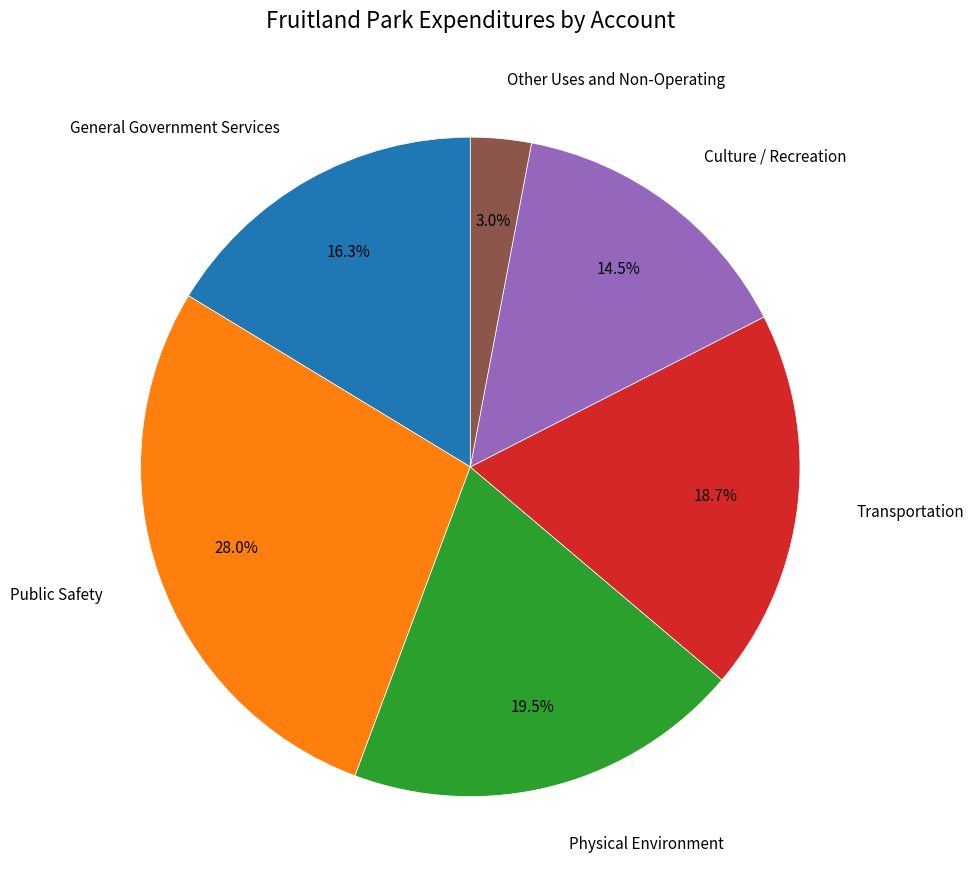

Rank the categories by value from highest to lowest.

Public Safety, Physical Environment, Transportation, General Government Services, Culture / Recreation, Other Uses and Non-Operating